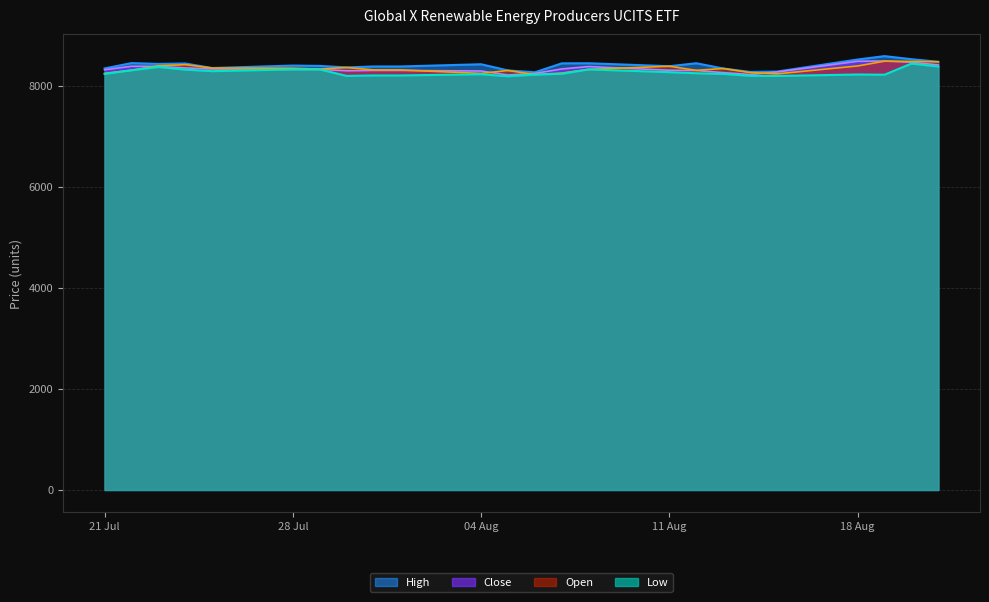

Rank the series by their maximum value, from highest to lowest.

High, Close, Open, Low